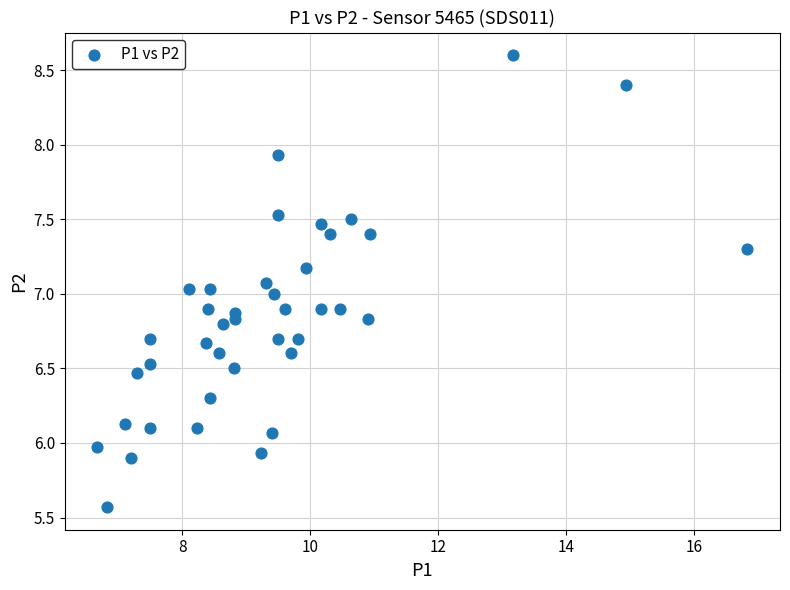

What is the range of X values (max minus min)?

10.2